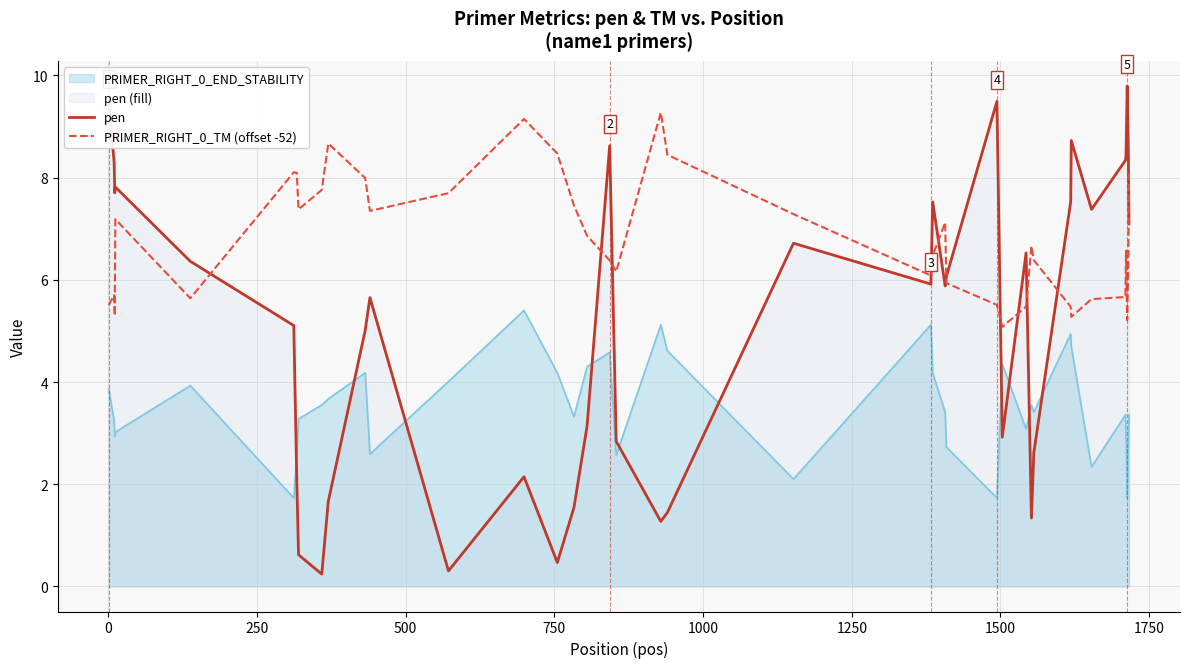

True or false: PRIMER_RIGHT_0_TM (offset -52) and pen cross at least once.

True